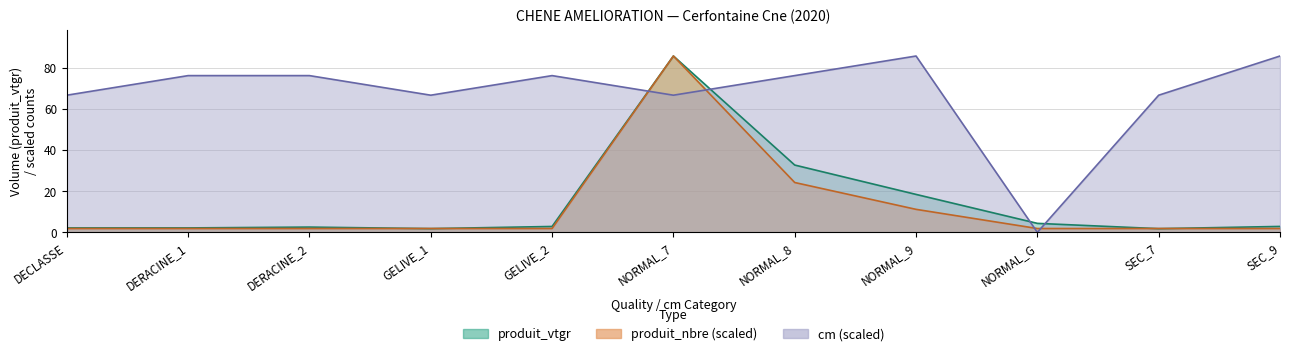

What is the label of the 10th point from the right?

DERACINE_1